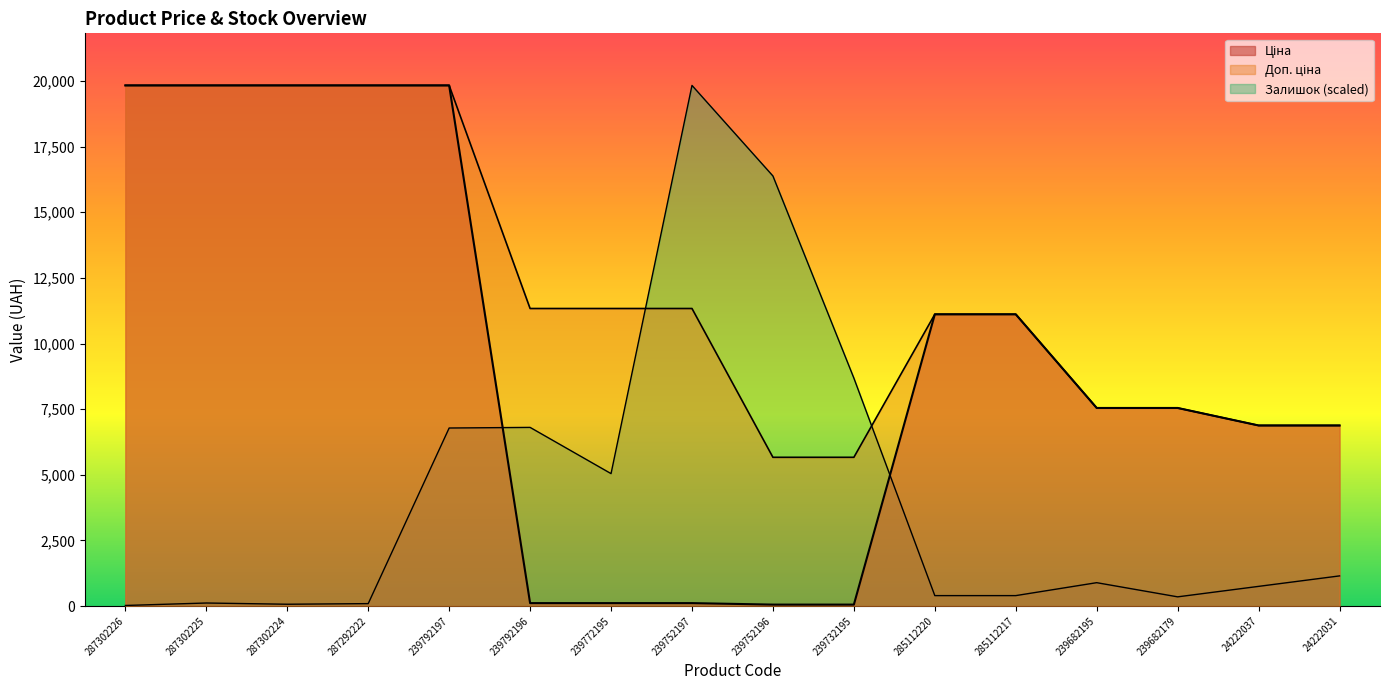

Count the number of categories in the chart.

16